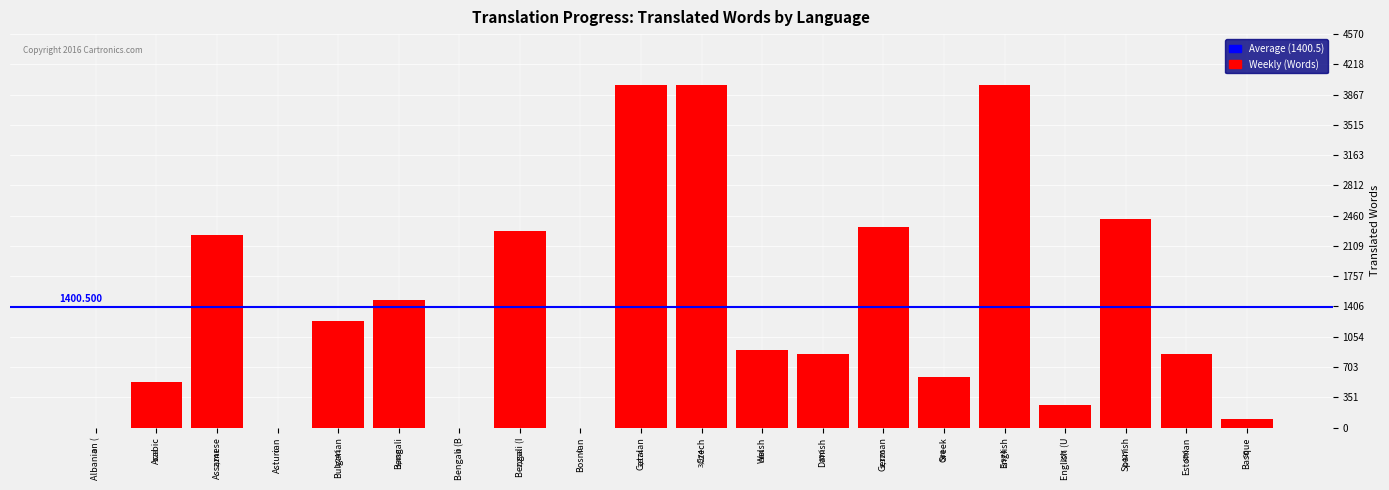

At which label is the value closest to 1987?

Assamese